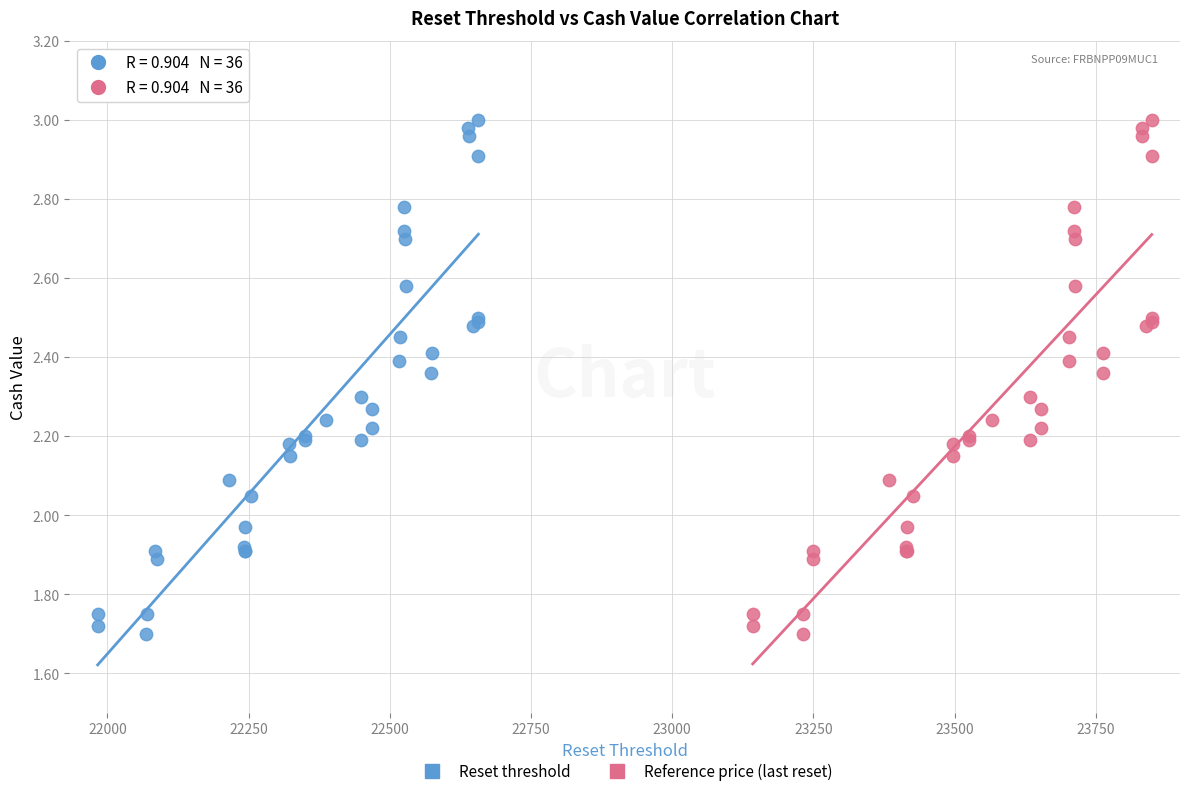

What are all the series names shown in the legend?

Reset threshold, Reference price (last reset)